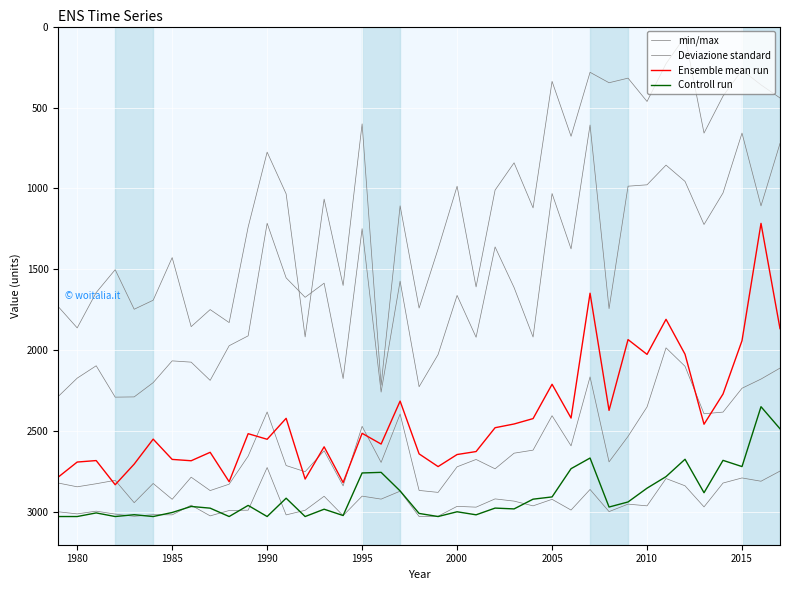

What value does the Controll run series have at 28?

2664.7